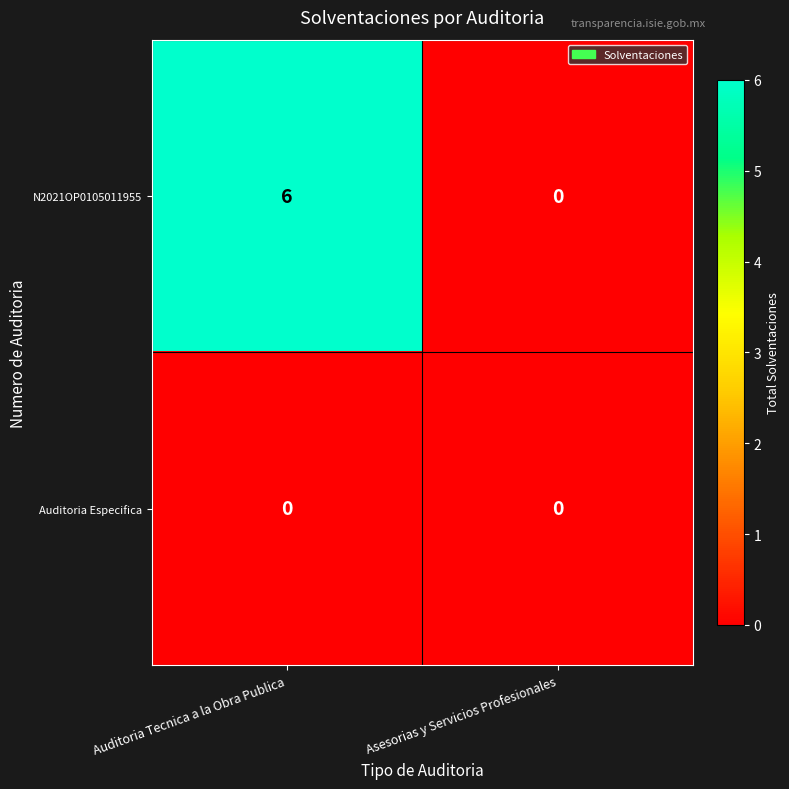

At which category is the sum across all series the highest?

Auditoria Tecnica a la Obra Publica